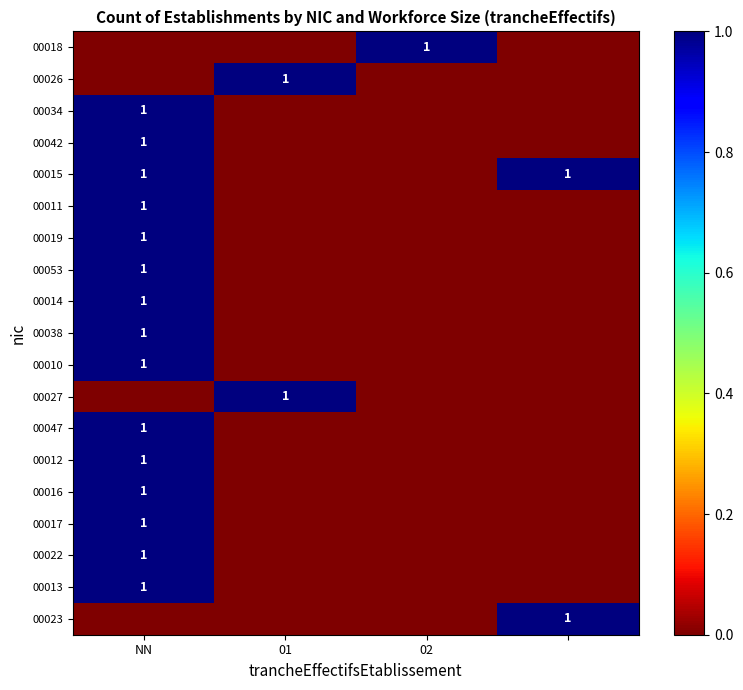

The value of 00038 at NN is 0. True or false?

False